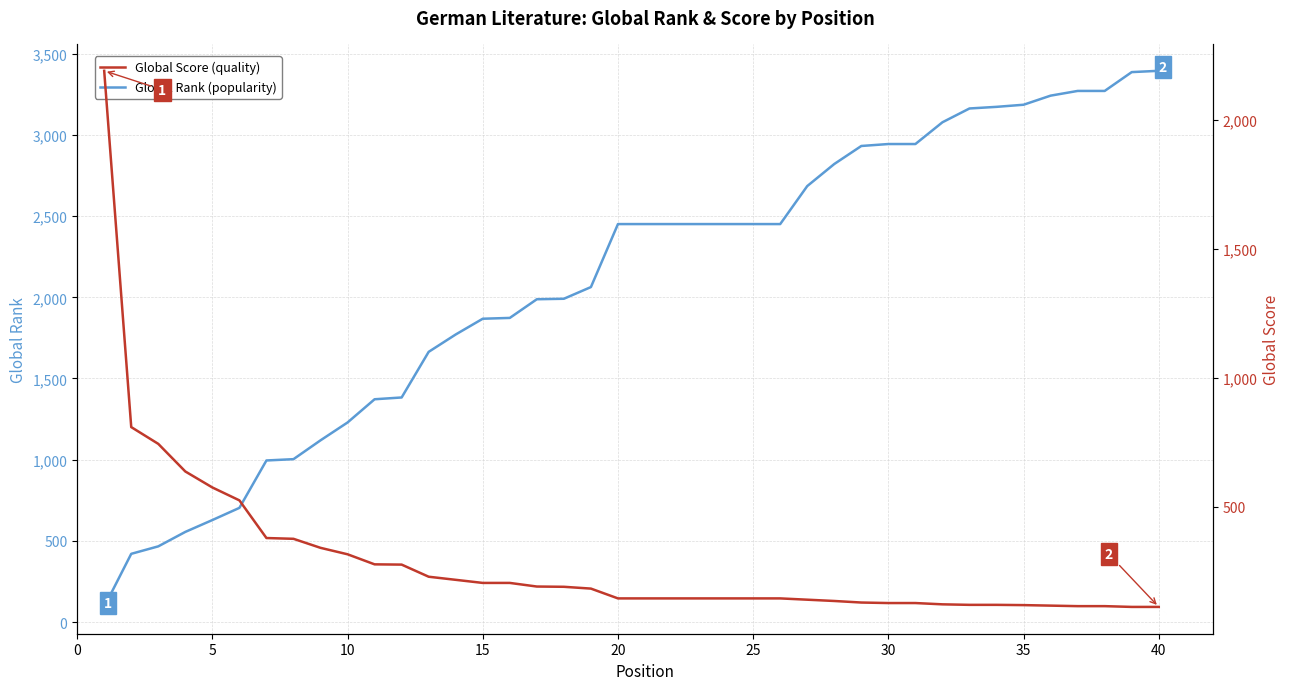

True or false: Global Score has a value of 27 at 30.

False